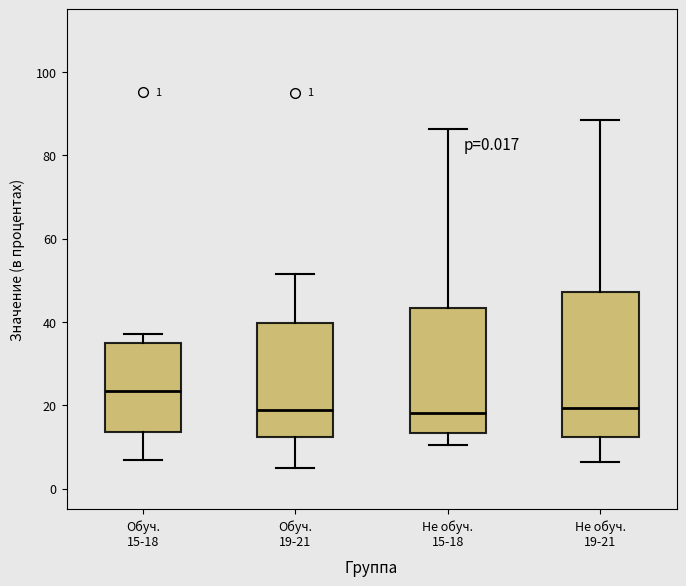

Comparing the boxes themselves (not the whiskers), which one is the tallest?

Не обуч. 19-21